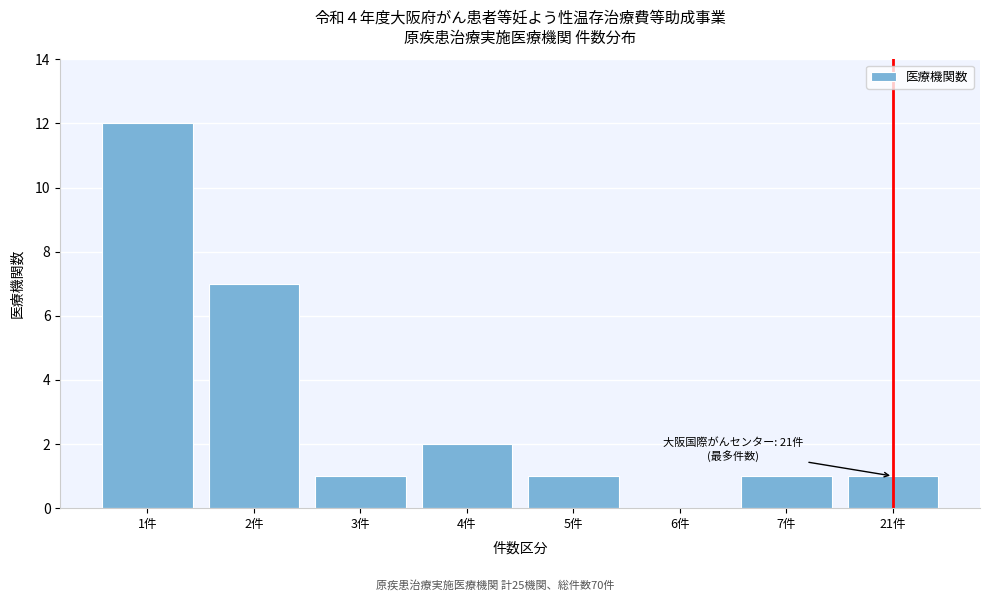

Reading right to left, list all the values displayed in this chart.

21件=1	7件=1	6件=0	5件=1	4件=2	3件=1	2件=7	1件=12